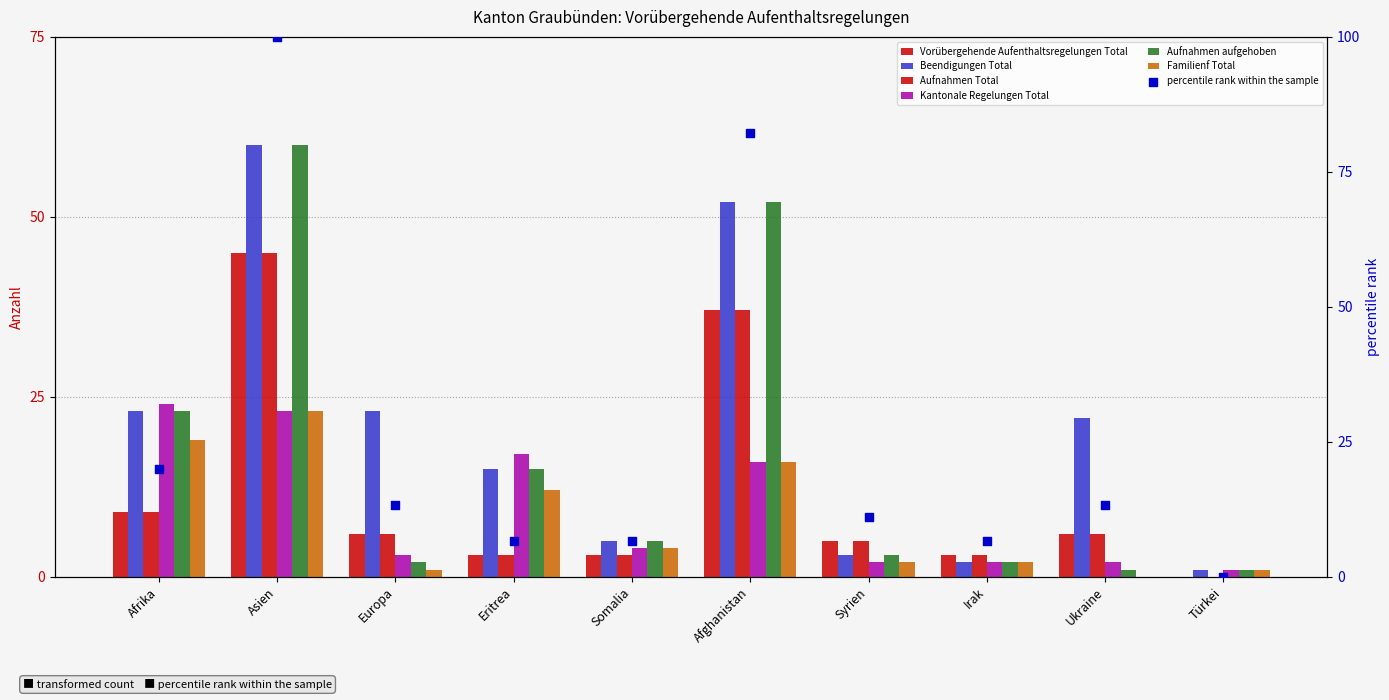

What is the total value across all series at Afrika?

107